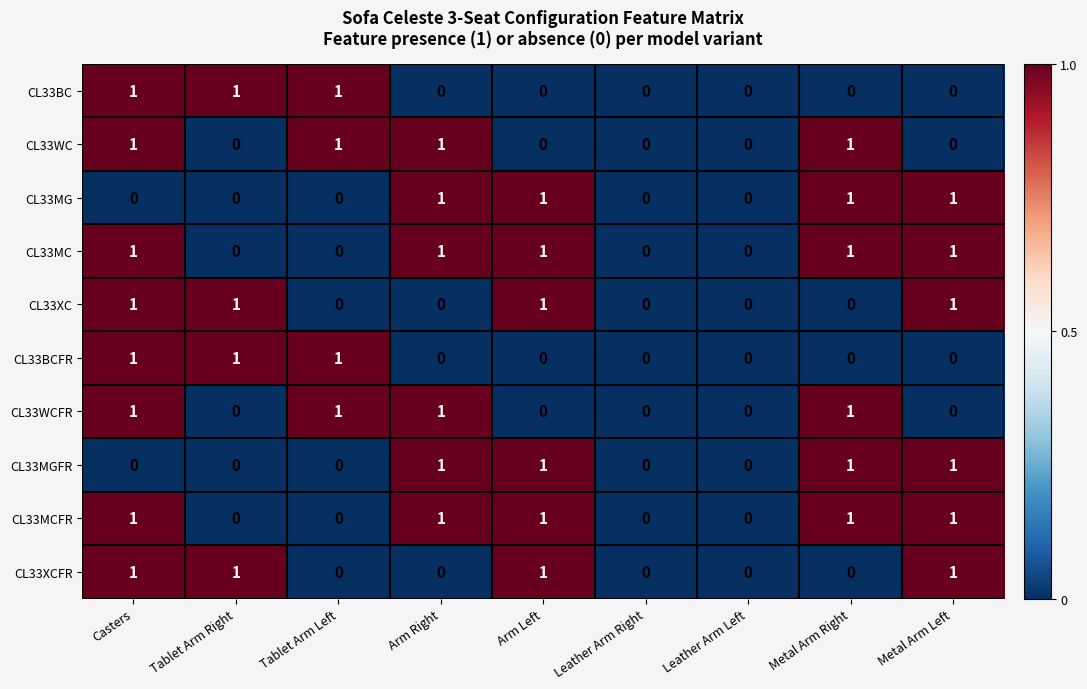

Is the value of CL33BCFR at Arm Right greater than the value of CL33BC at Tablet Arm Right?

No